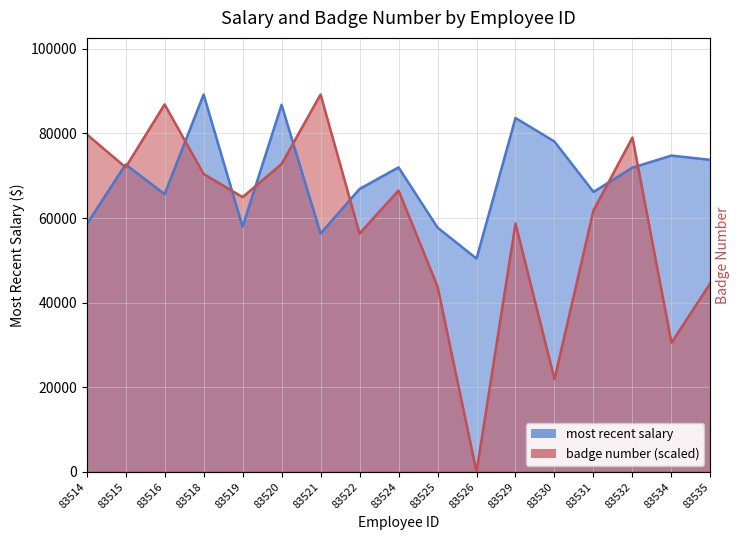

At which label does most recent salary reach its peak?

83518